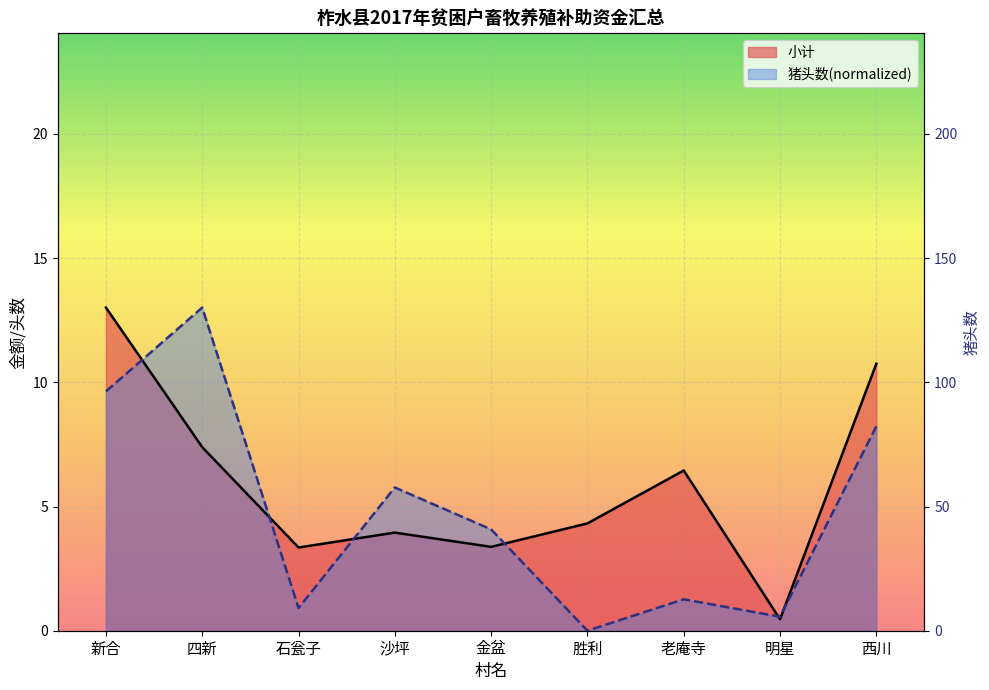

At which label does 小计 reach its peak?

新合